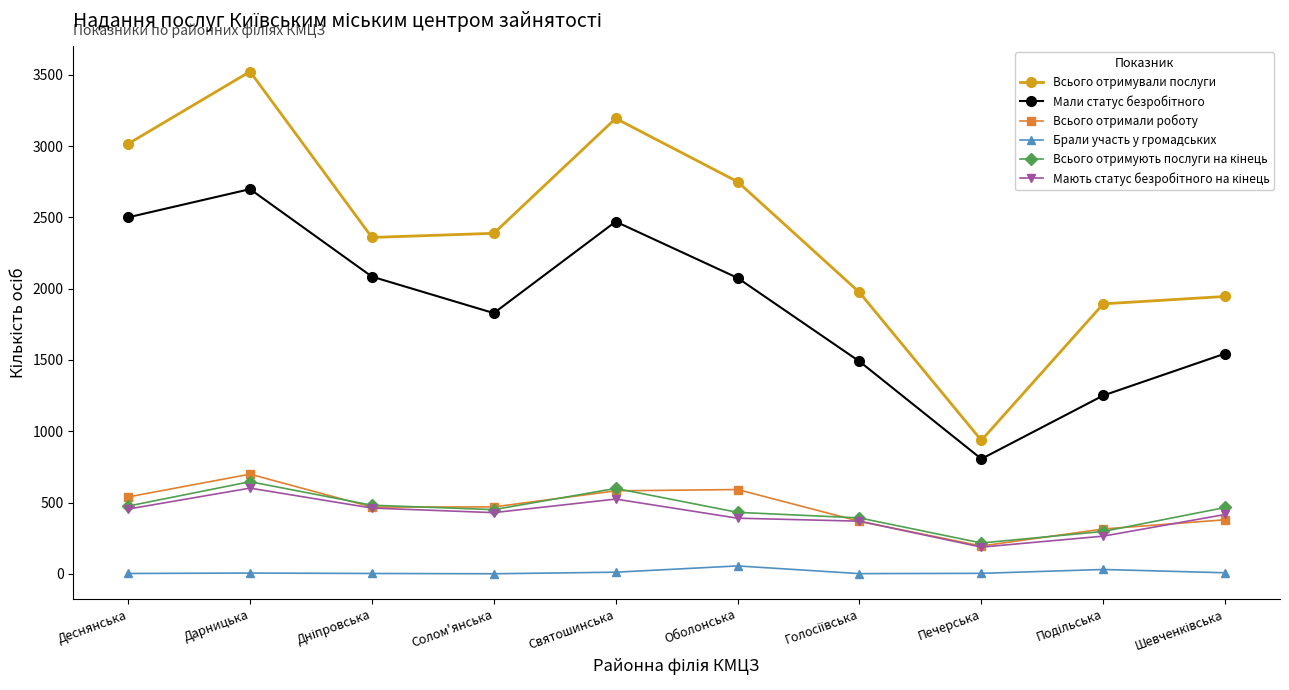

At which category is the sum across all series the highest?

Дарницька